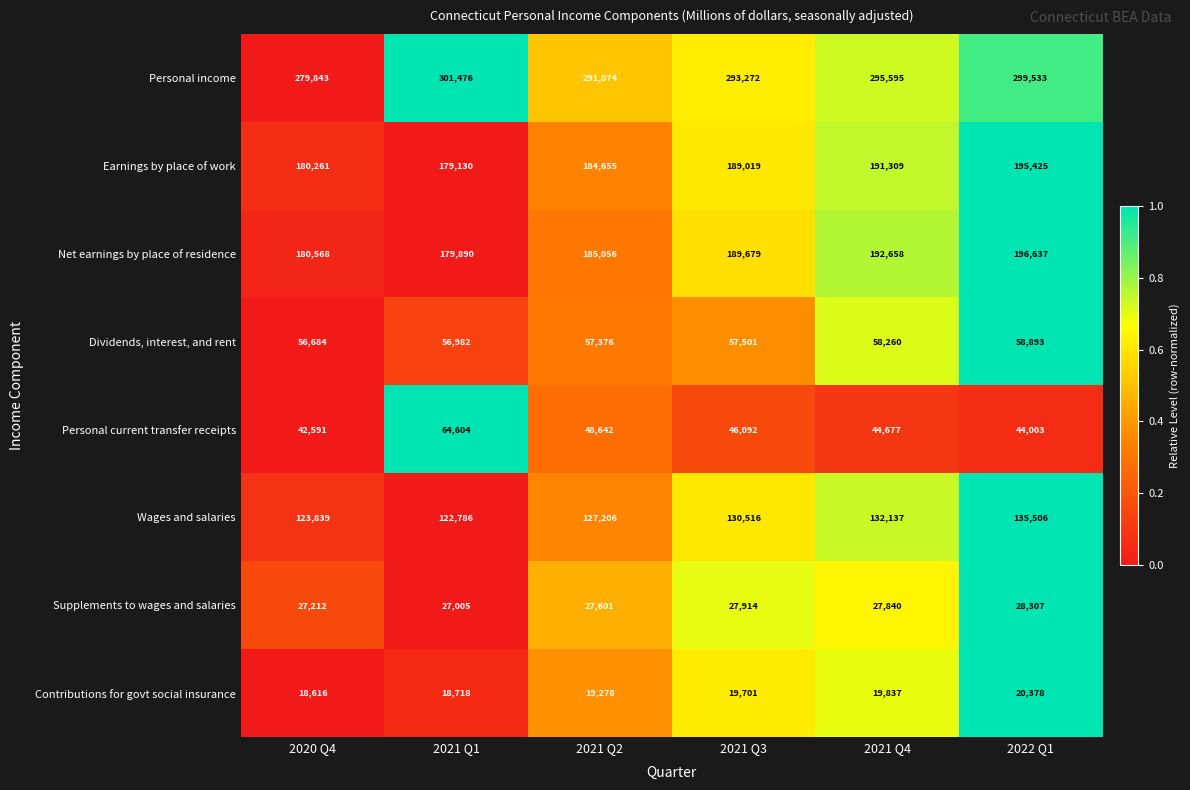

Rank the series at 2020 Q4 from highest to lowest value.

Personal income, Net earnings by place of residence, Earnings by place of work, Wages and salaries, Dividends, interest, and rent, Personal current transfer receipts, Supplements to wages and salaries, Contributions for govt social insurance